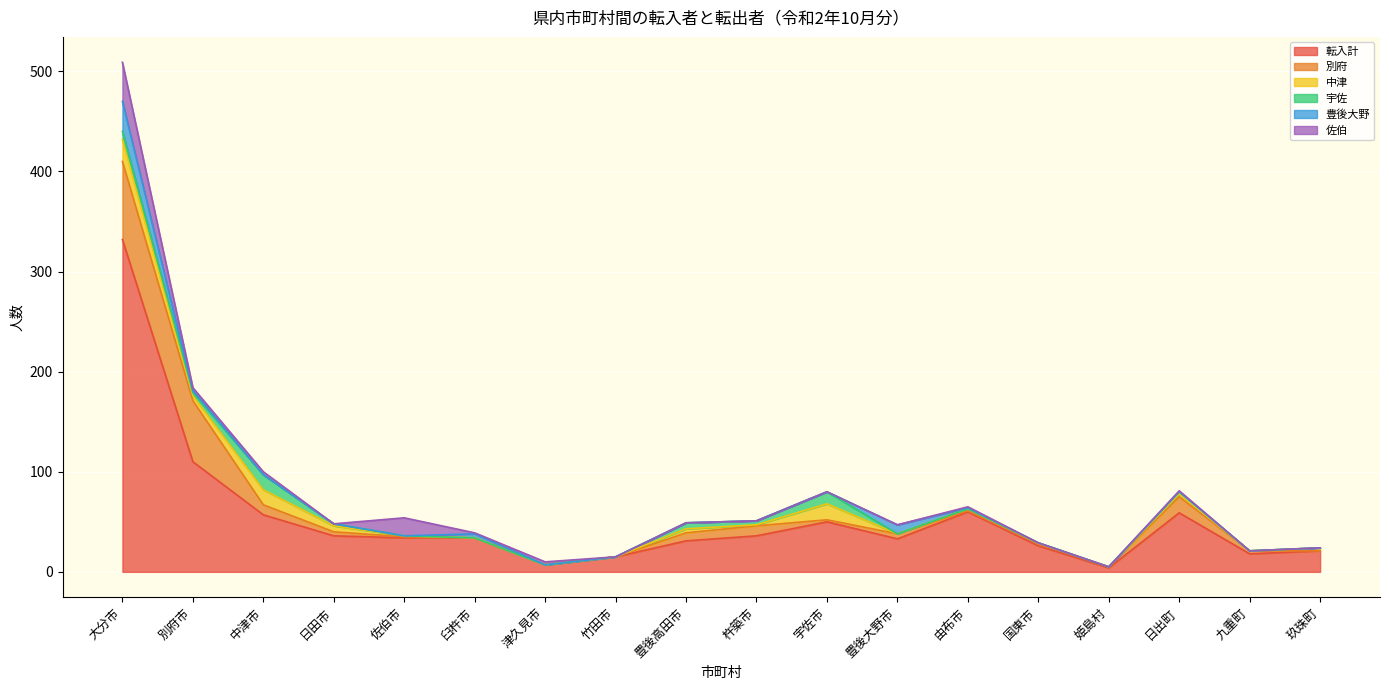

At 竹田市, list the series in order from smallest to largest.

別府, 中津, 宇佐, 豊後大野, 佐伯, 転入計